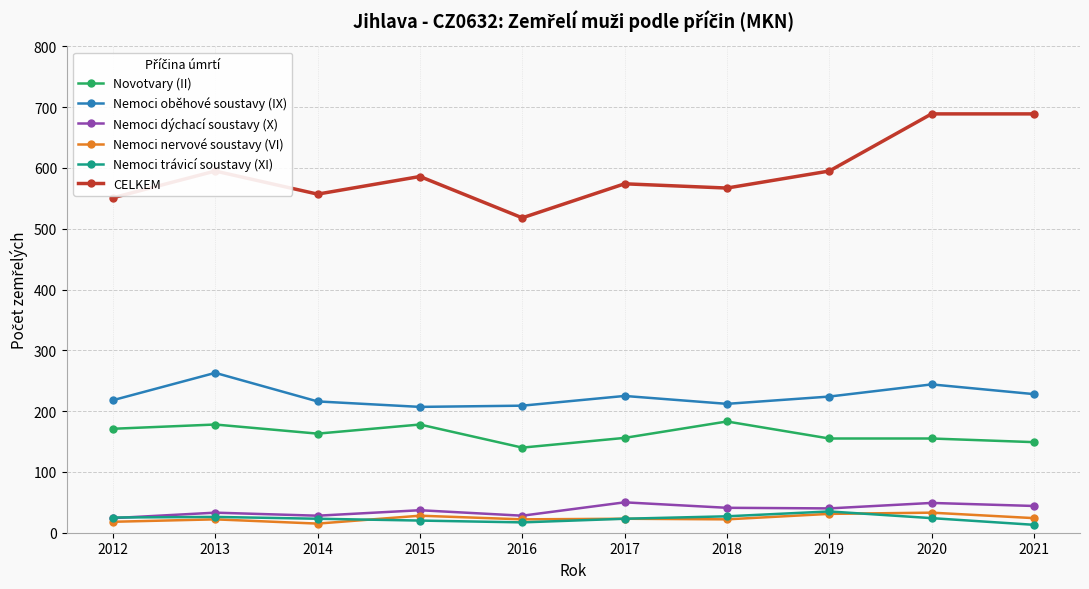

What are all the series names shown in the legend?

Novotvary (II), Nemoci oběhové soustavy (IX), Nemoci dýchací soustavy (X), Nemoci nervové soustavy (VI), Nemoci trávicí soustavy (XI), CELKEM